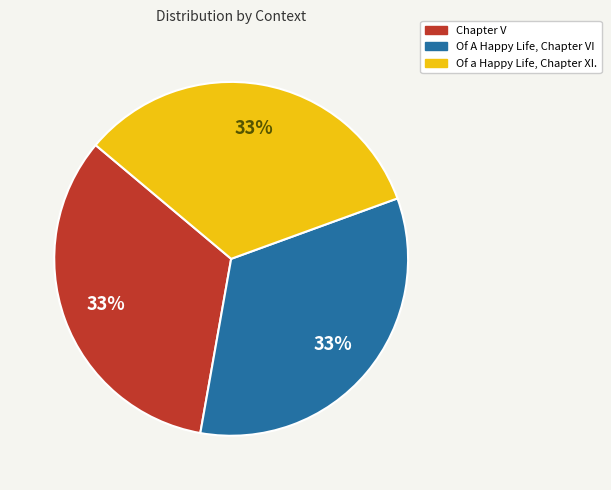

What is the ratio of the value at Of A Happy Life, Chapter VI to the value at Of a Happy Life, Chapter XI.?

1.0